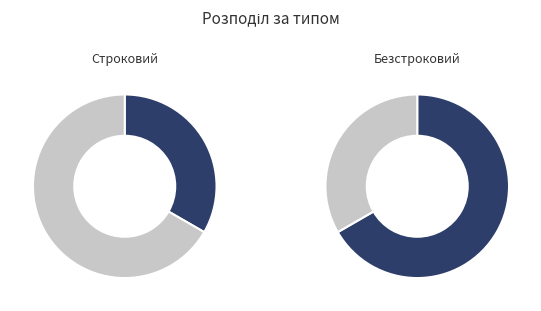

What is the majority slice?

Безстроковий